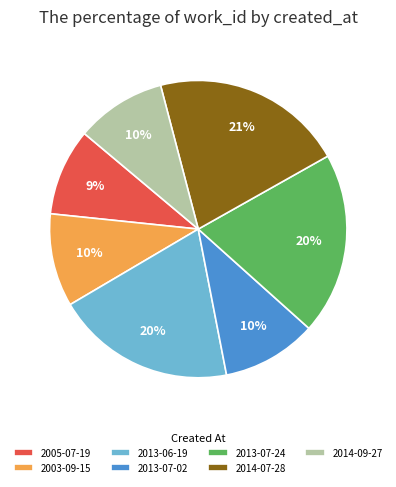

To the nearest percent, what is the average slice percentage?

14%